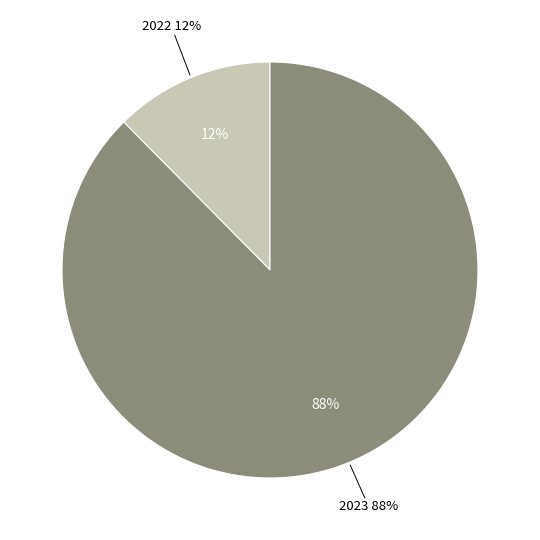

Is it true that 2022 is 21% of the pie?

False